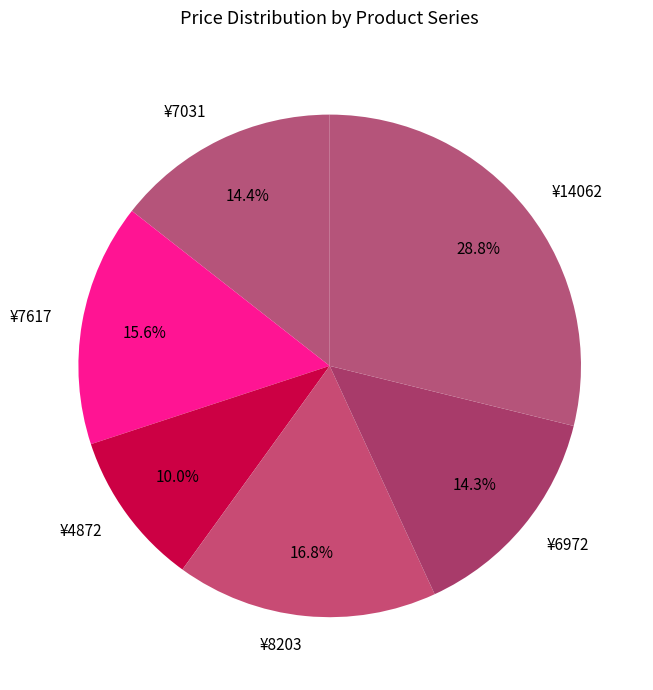

What is the smallest slice in the pie chart?

¥4872